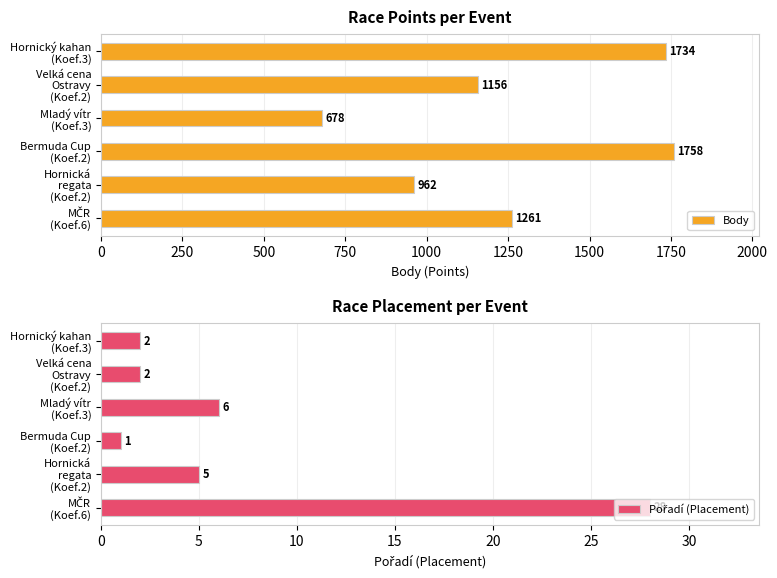

What is the difference between the second highest and minimum values in the Body series?

1056